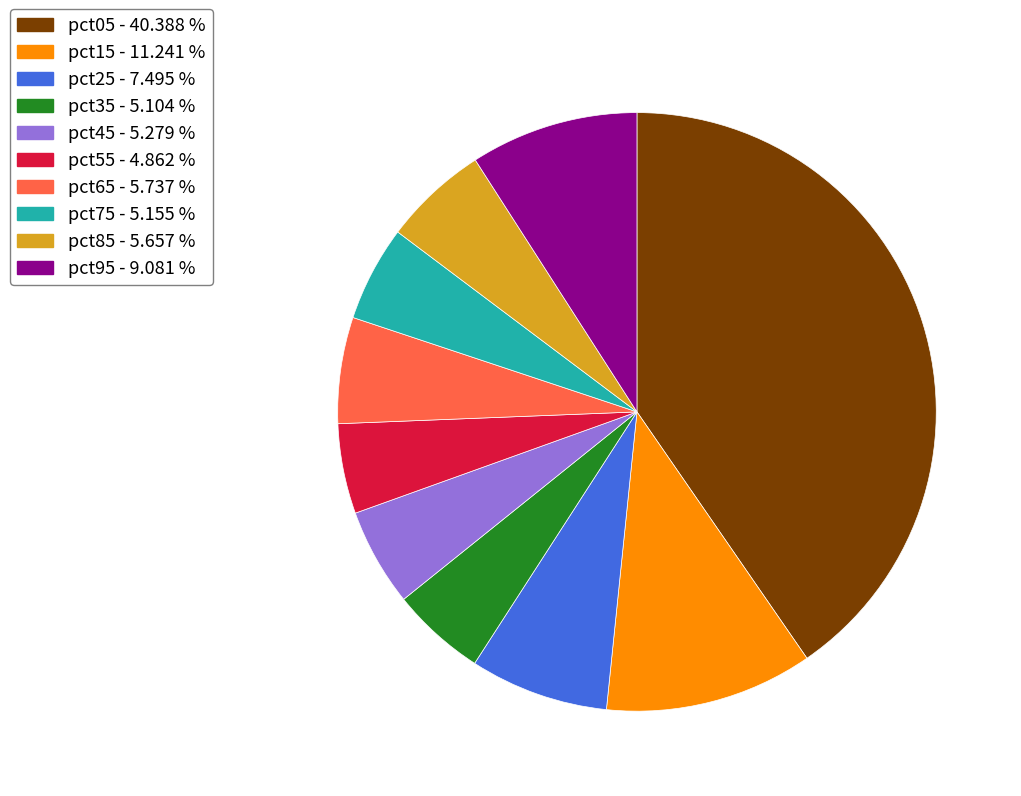

What is the largest slice in the pie chart?

pct05